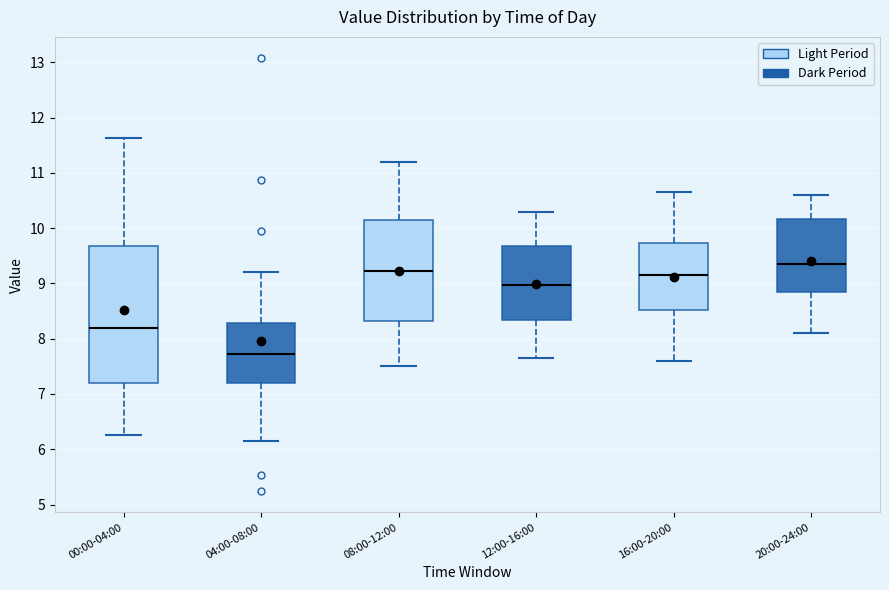

Comparing the boxes themselves (not the whiskers), which one is the tallest?

00:00-04:00